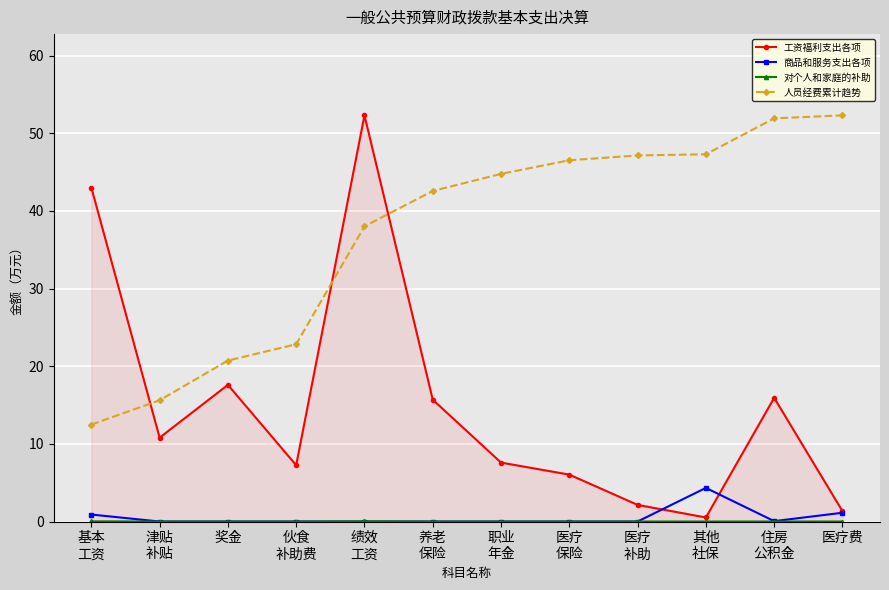

True or false: 工资福利支出各项 has more than 1 interior local peaks.

True